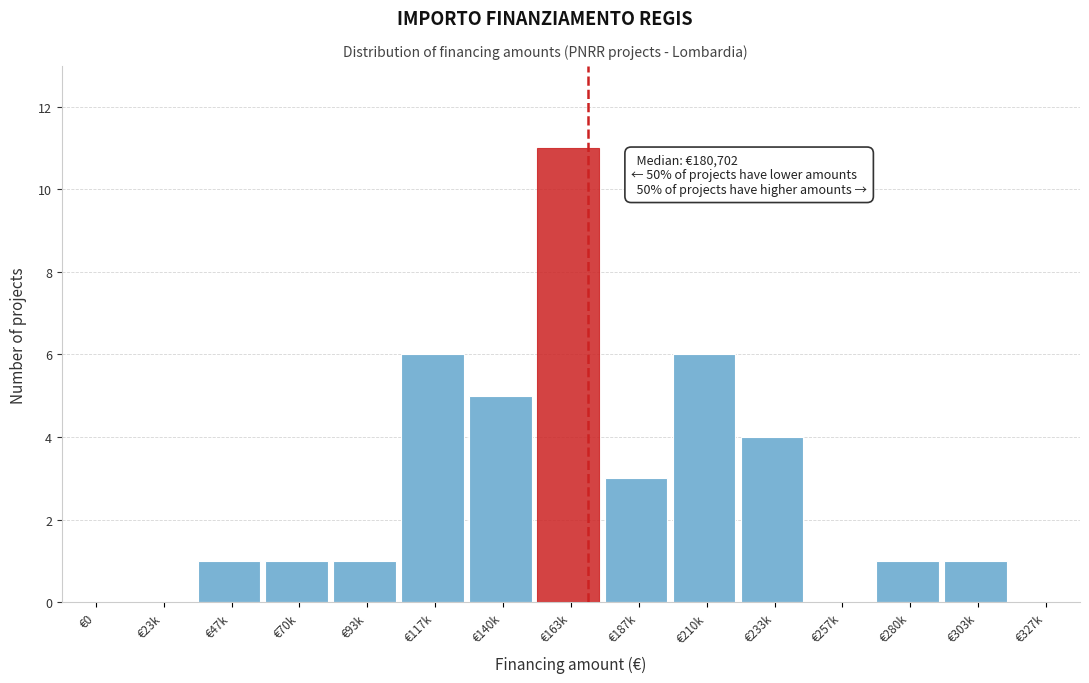

Reading right to left, extract all data points from this chart.

€327k=0	€303k=1	€280k=1	€257k=0	€233k=4	€210k=6	€187k=3	€163k=11	€140k=5	€117k=6	€93k=1	€70k=1	€47k=1	€23k=0	€0=0